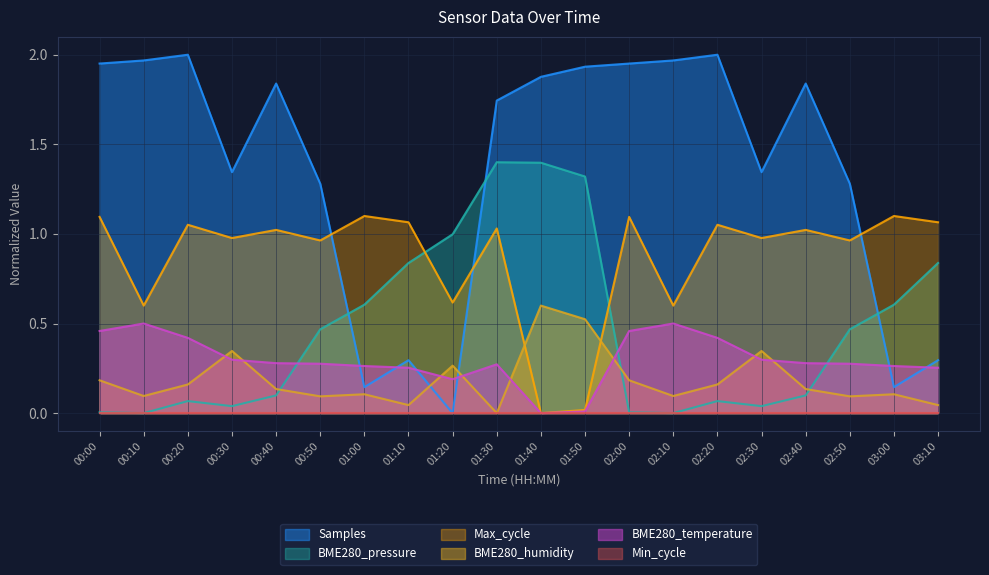

List the labels in order of BME280_temperature value, smallest first.

01:40, 01:50, 01:20, 01:10, 03:10, 01:00, 03:00, 01:30, 00:50, 02:50, 00:40, 02:40, 00:30, 02:30, 00:20, 02:20, 00:00, 02:00, 00:10, 02:10